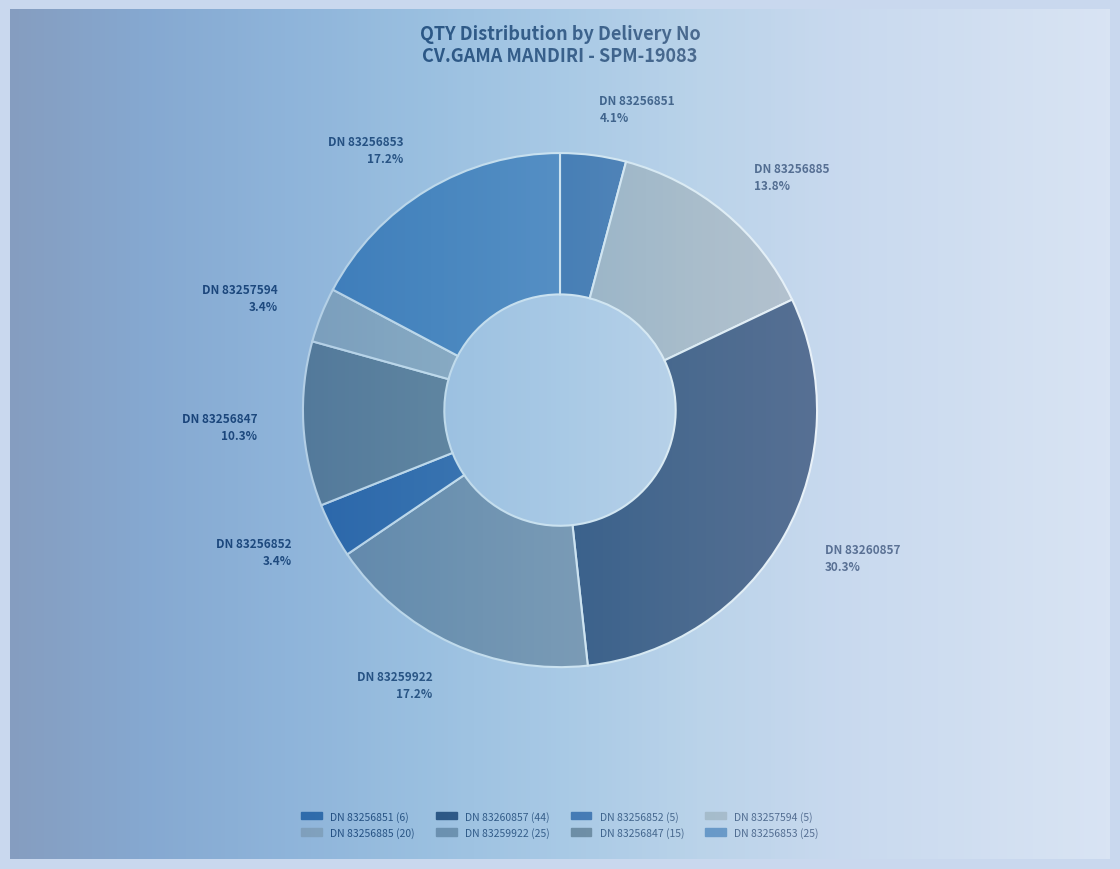

To the nearest percent, what is the combined percentage of DN 83259922 and DN 83256853?

34%